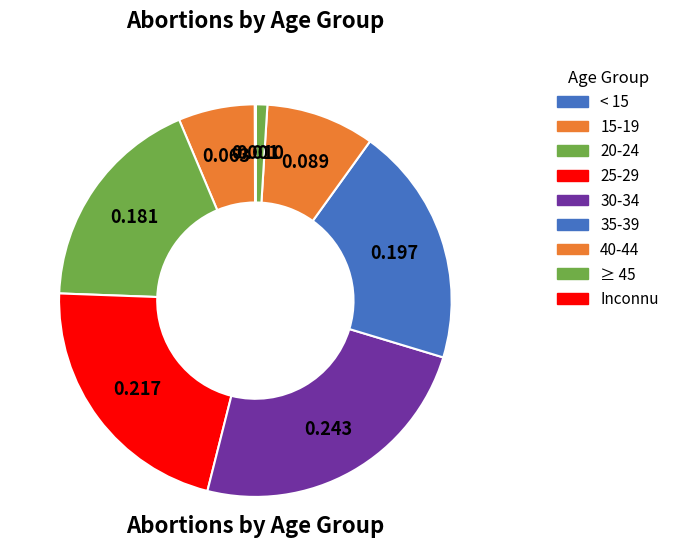

Is there any slice that represents more than half of the pie?

No